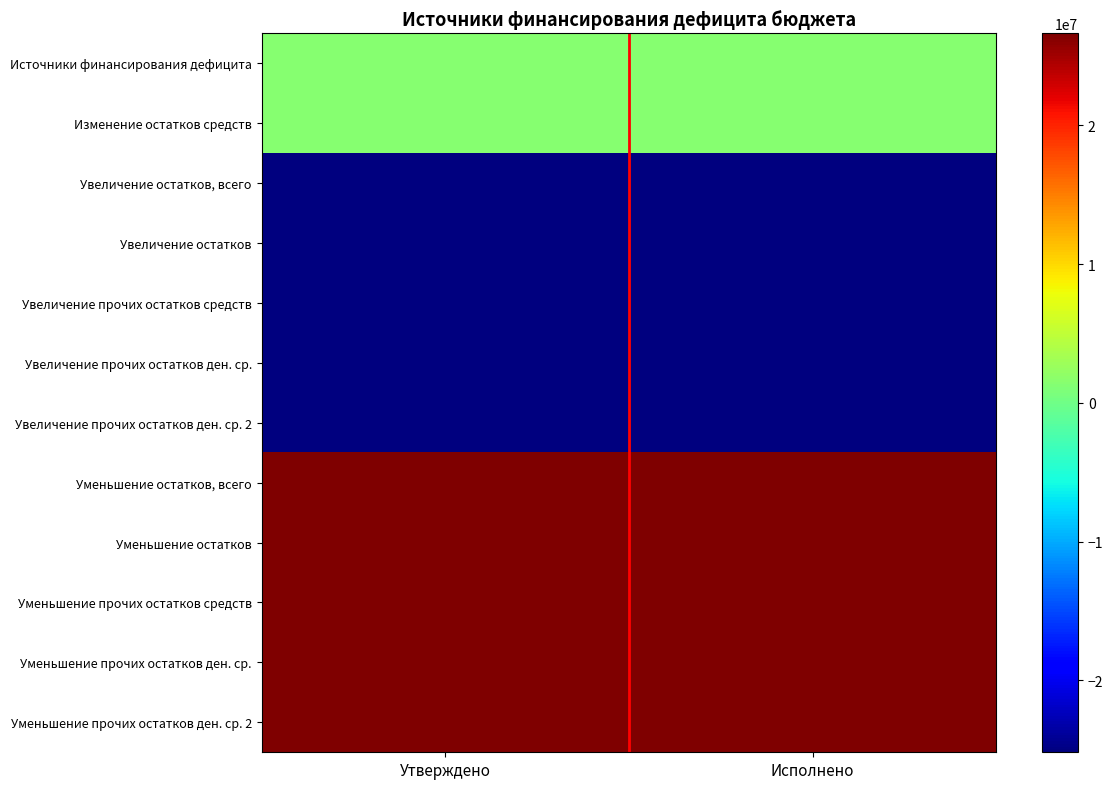

Reading left to right, list all the values displayed in this chart.

Источники финансирования дефицита: Утверждено=1447504.5	Исполнено=1447504.5
Изменение остатков средств: Утверждено=1447504.5	Исполнено=1447504.5
Увеличение остатков, всего: Утверждено=-25193014.9	Исполнено=-25193014.9
Увеличение остатков: Утверждено=-25193014.9	Исполнено=-25193014.9
Увеличение прочих остатков средств: Утверждено=-25193014.9	Исполнено=-25193014.9
Увеличение прочих остатков ден. ср.: Утверждено=-25193014.9	Исполнено=-25193014.9
Увеличение прочих остатков ден. ср. 2: Утверждено=-25193014.9	Исполнено=-25193014.9
Уменьшение остатков, всего: Утверждено=26640519.4	Исполнено=26640519.4
Уменьшение остатков: Утверждено=26640519.4	Исполнено=26640519.4
Уменьшение прочих остатков средств: Утверждено=26640519.4	Исполнено=26640519.4
Уменьшение прочих остатков ден. ср.: Утверждено=26640519.4	Исполнено=26640519.4
Уменьшение прочих остатков ден. ср. 2: Утверждено=26640519.4	Исполнено=26640519.4